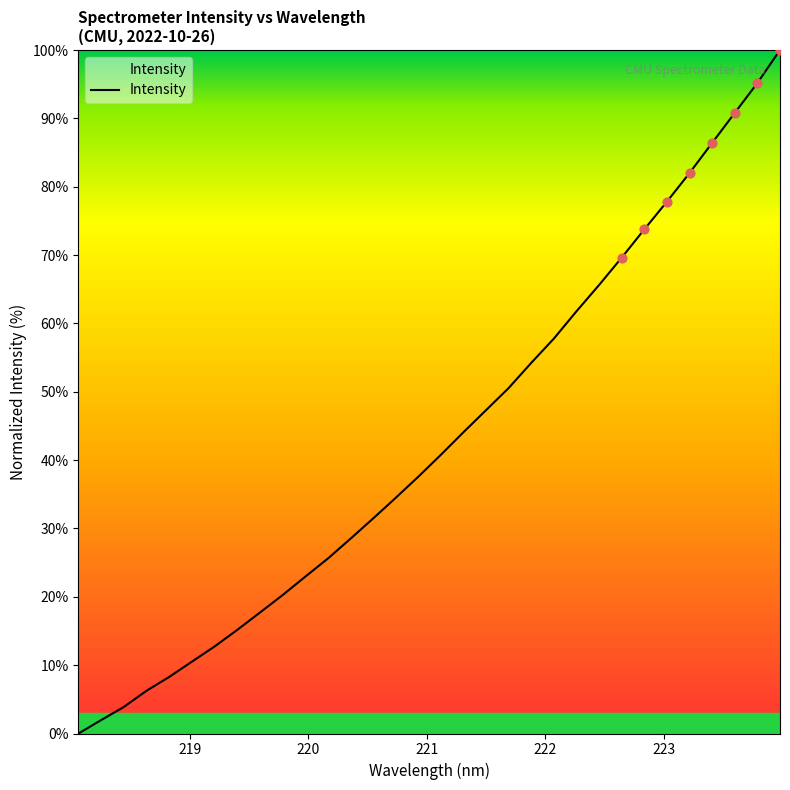

What is the maximum value shown in the chart?

100.0